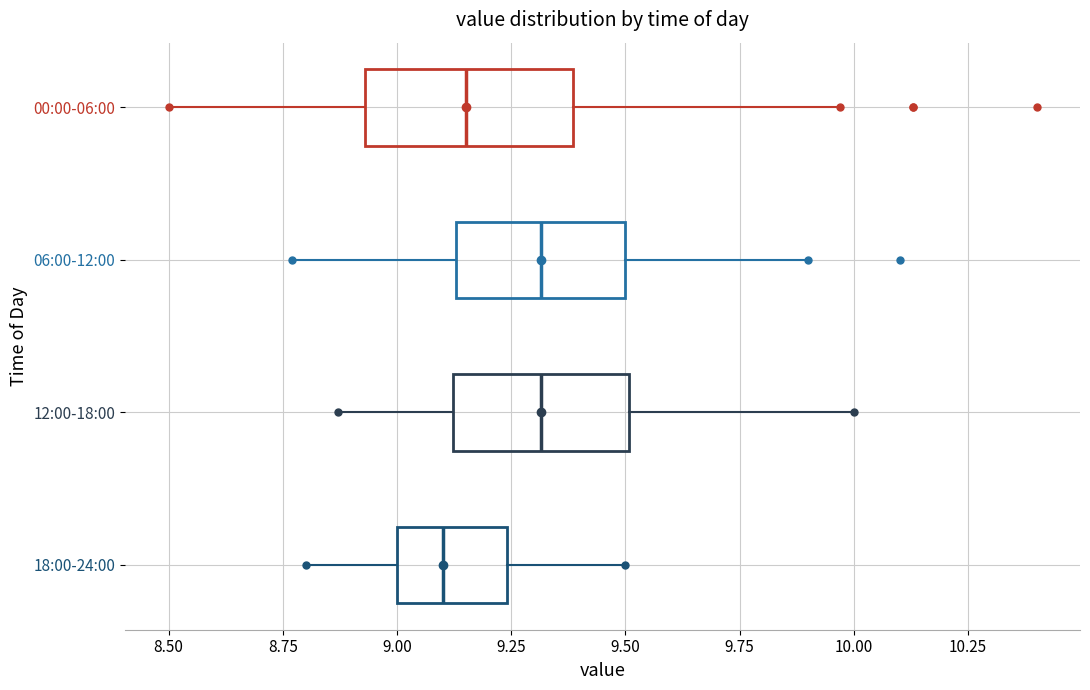

Comparing the boxes themselves (not the whiskers), which one is the widest?

00:00-06:00